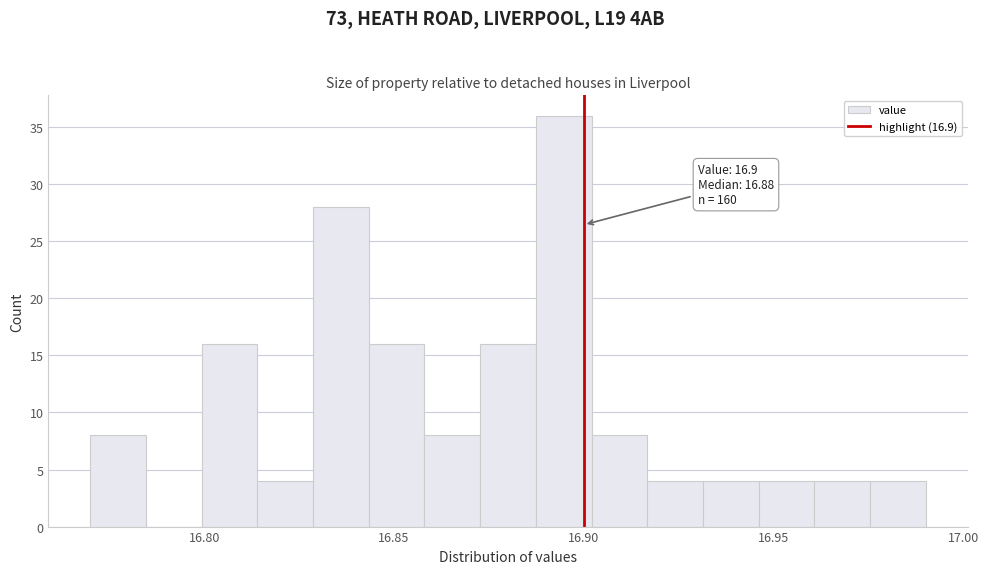

Around what value on the x-axis is the tallest bar? Give the approximate position of its centre, as read against the axis.

16.895